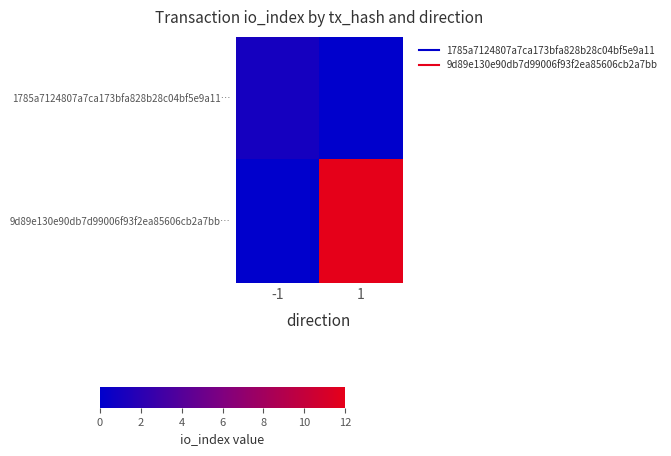

Which series has the largest total across all categories?

9d89e130e90db7d99006f93f2ea85606cb2a7bb…